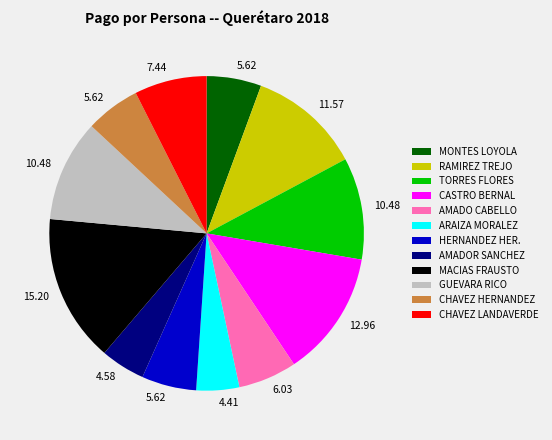

Does any single category account for the majority?

No